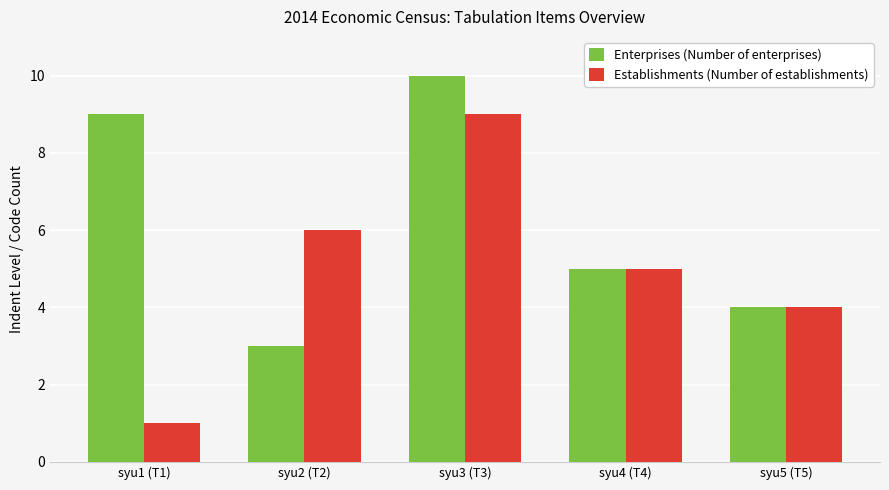

Which category has the highest value in the Enterprises (Number of enterprises) series?

syu3 (T3)